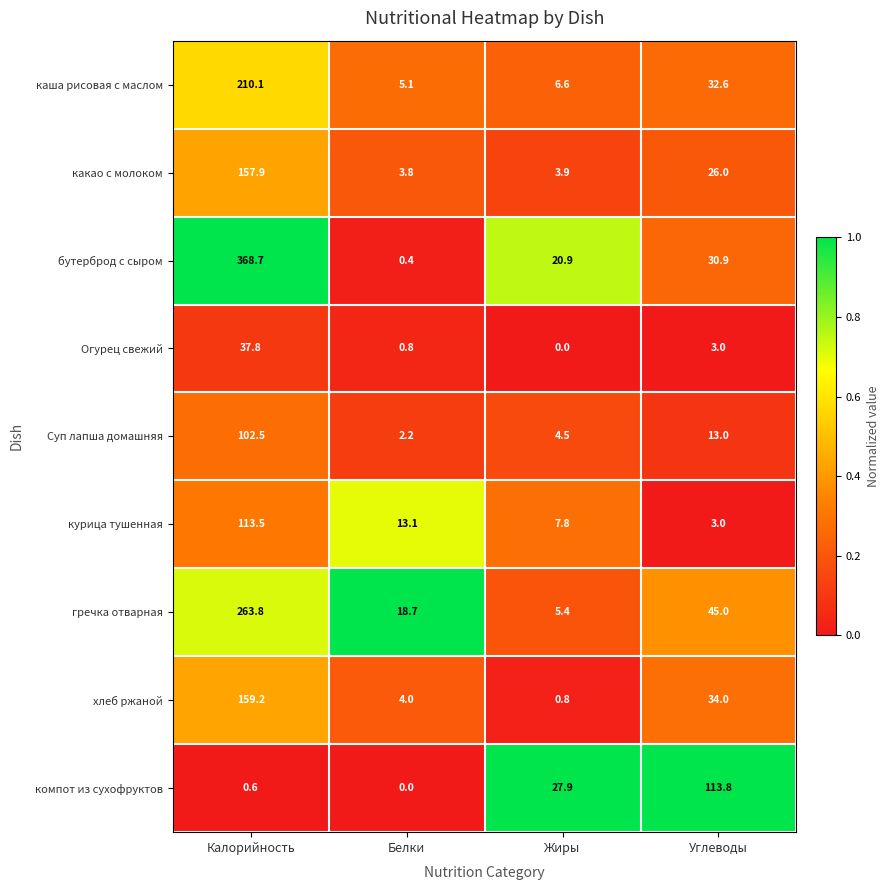

At which category is the sum across all series the highest?

Калорийность